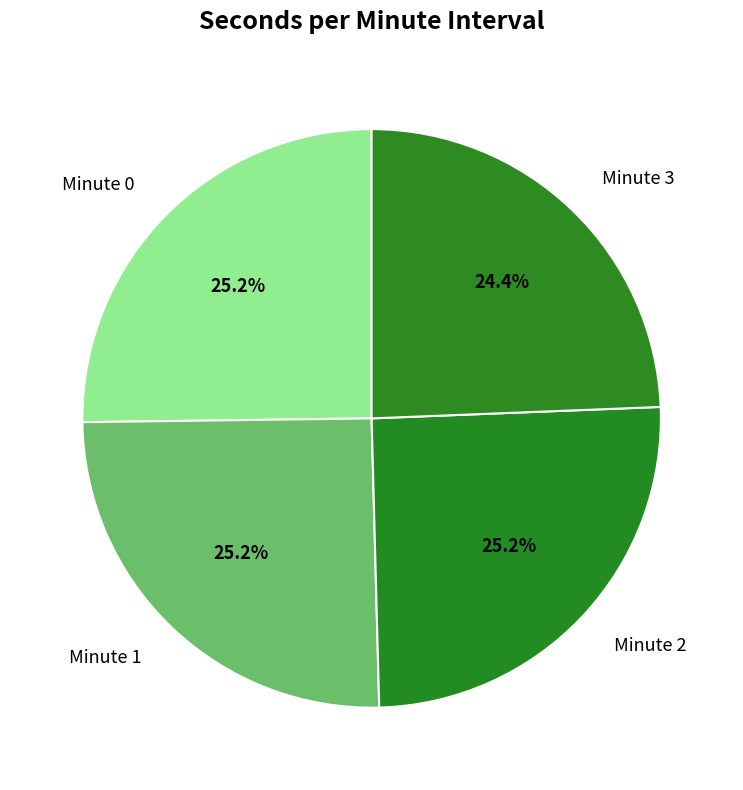

Count the number of slices in the pie.

4